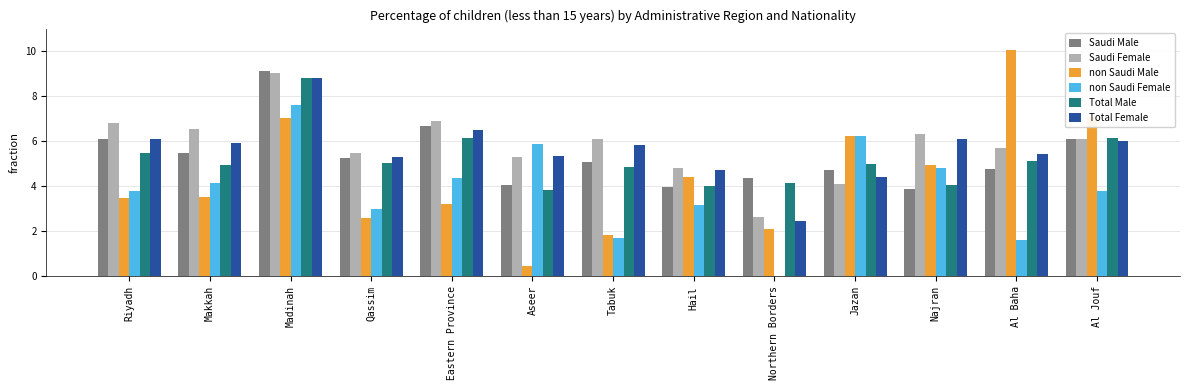

What is the spread (max minus min) of values at Makkah?

3.0